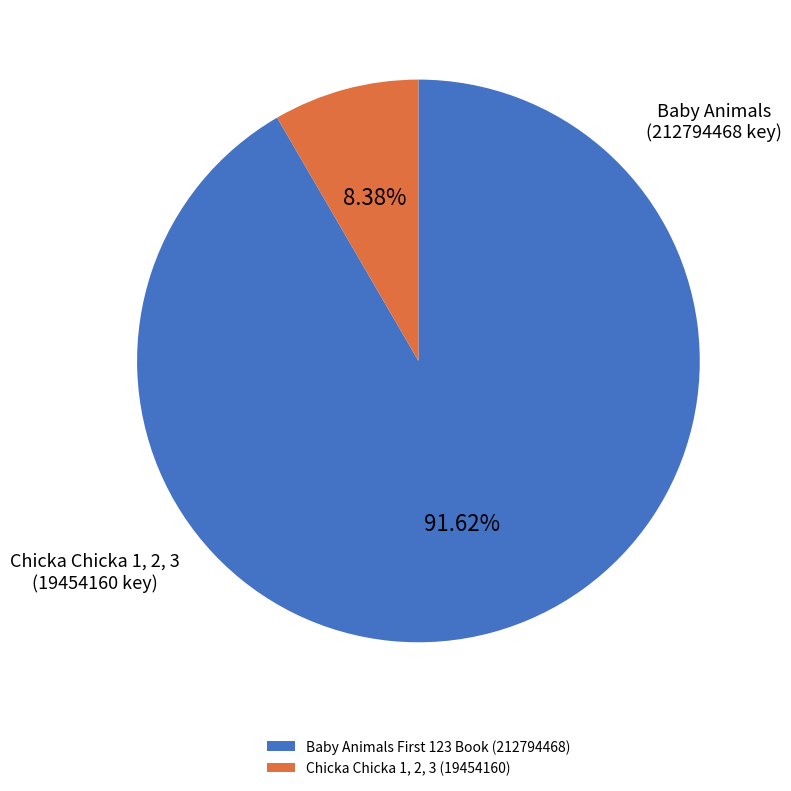

To the nearest percent, what is the average slice percentage?

50%